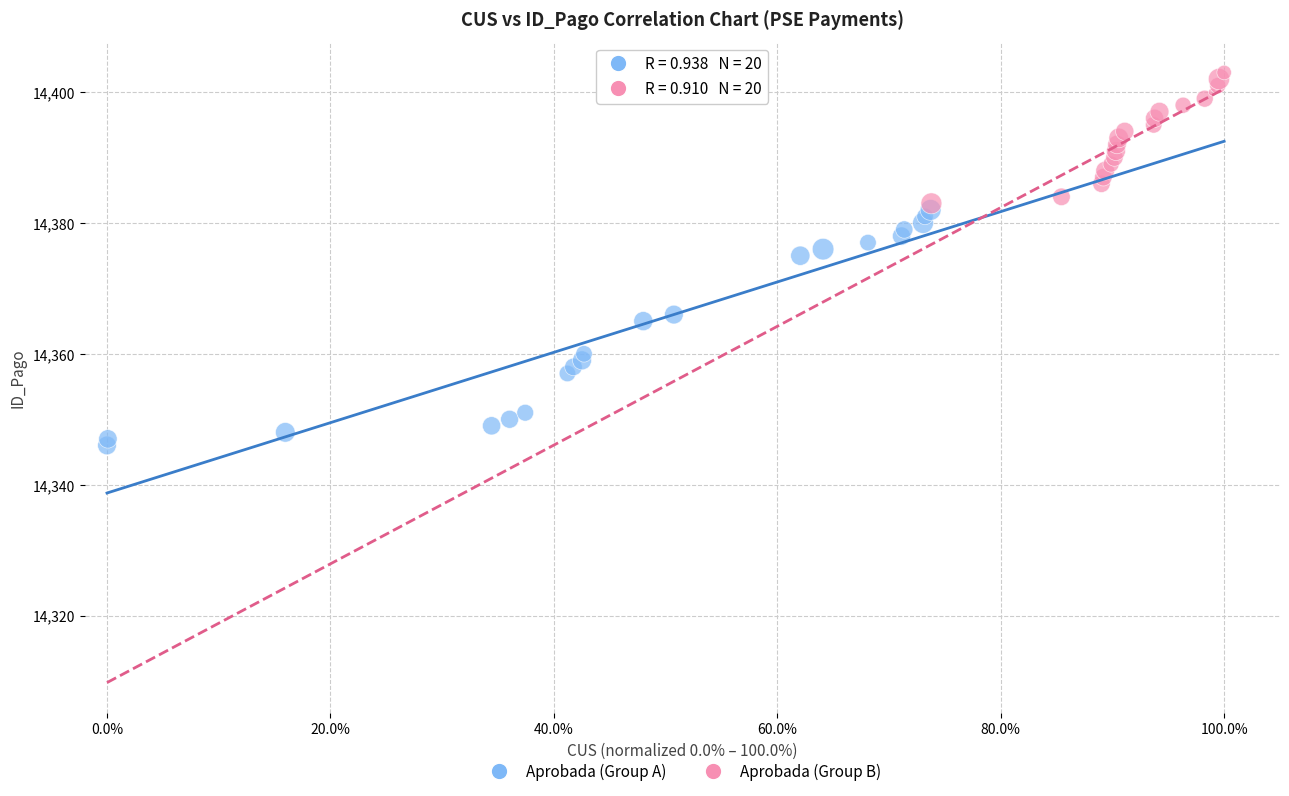

What are all the series names shown in the legend?

Aprobada (Group A), Aprobada (Group B)